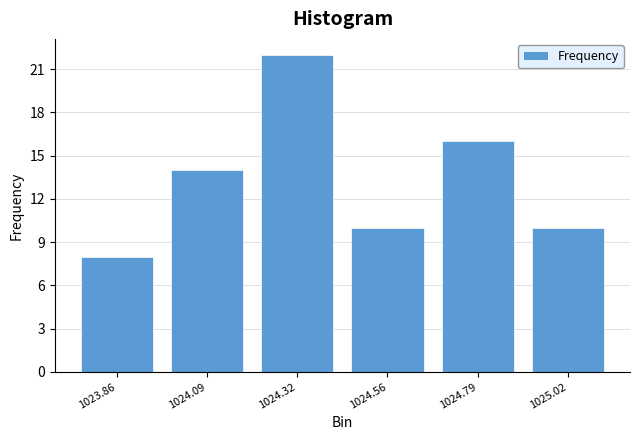

Reading left to right, list all the values displayed in this chart.

8	14	22	10	16	10